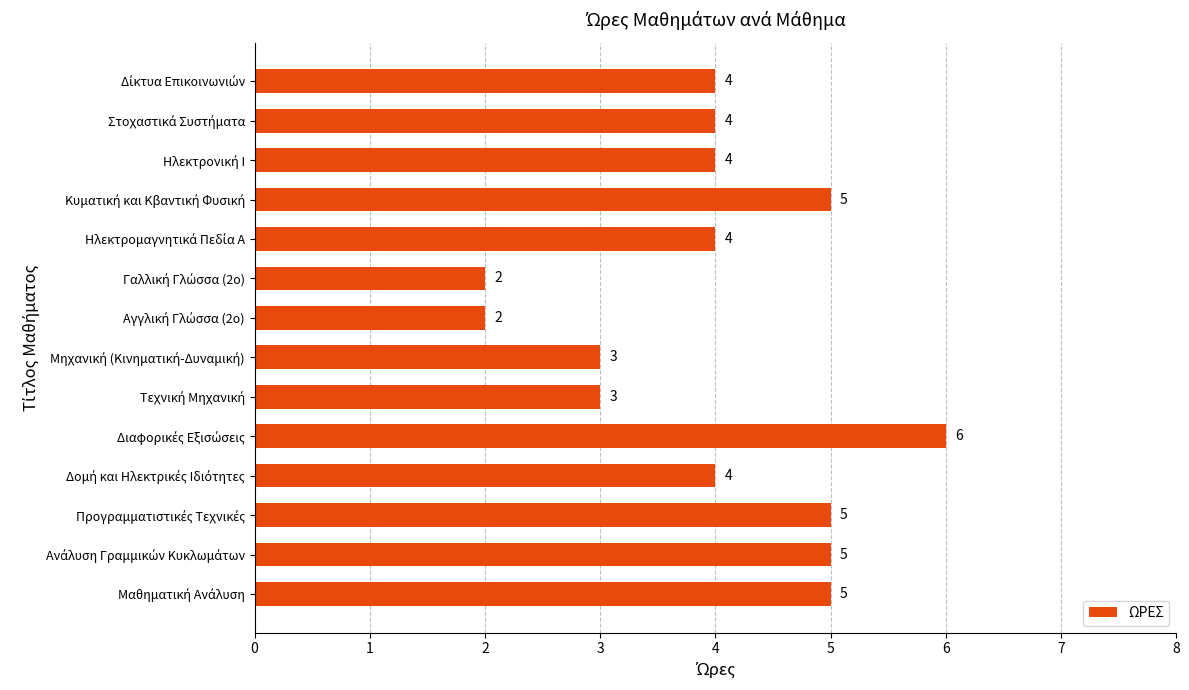

Reading bottom to top, transcribe all the data shown in this chart.

5	5	5	4	6	3	3	2	2	4	5	4	4	4